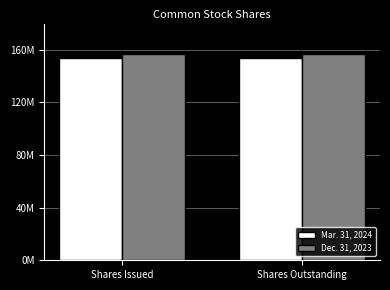

Rank the series by their maximum value, from highest to lowest.

Dec. 31, 2023, Mar. 31, 2024